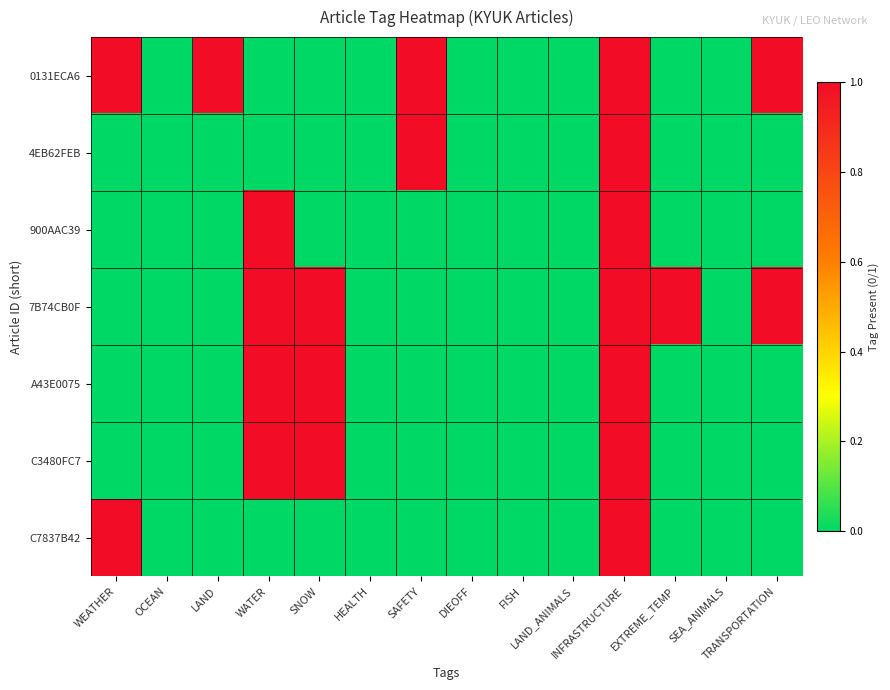

Between SAFETY and LAND_ANIMALS, which series saw the biggest shift?

0131ECA6